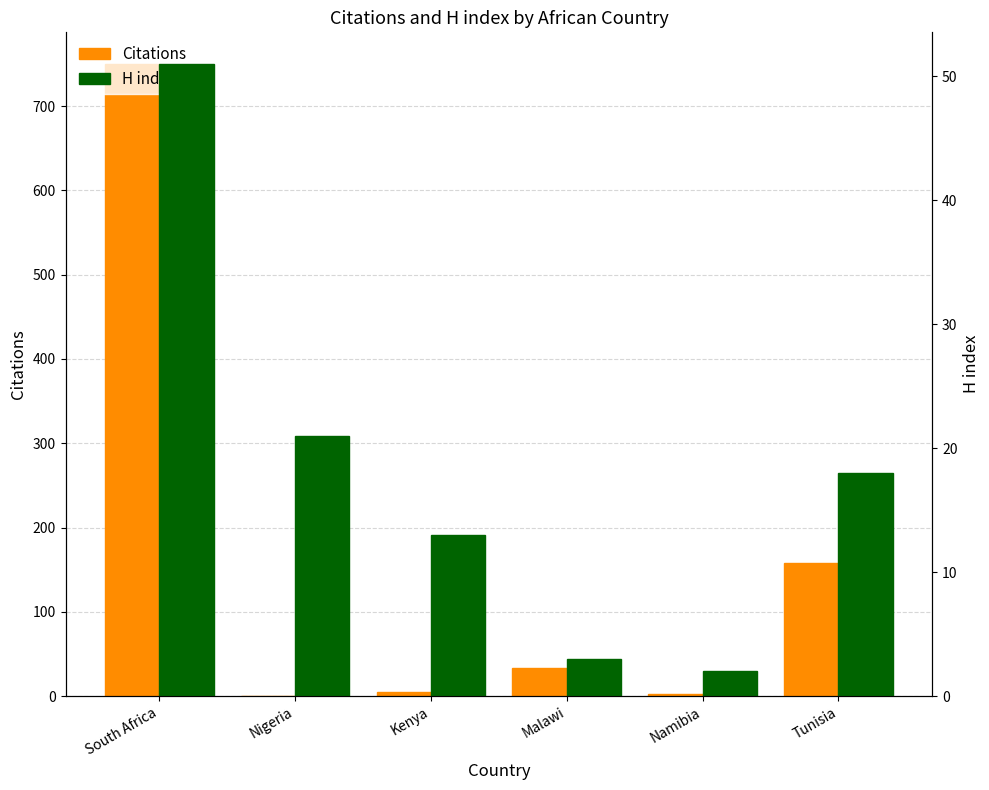

Count the number of categories in the chart.

6